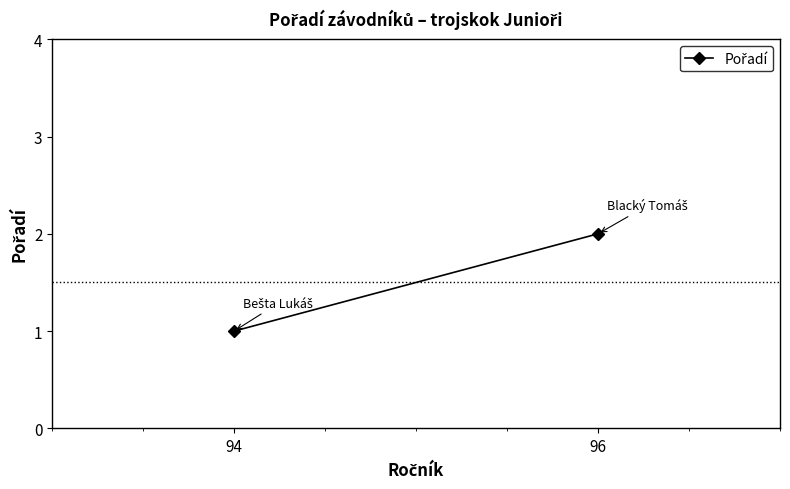

Reading left to right, transcribe all the data shown in this chart.

1	2